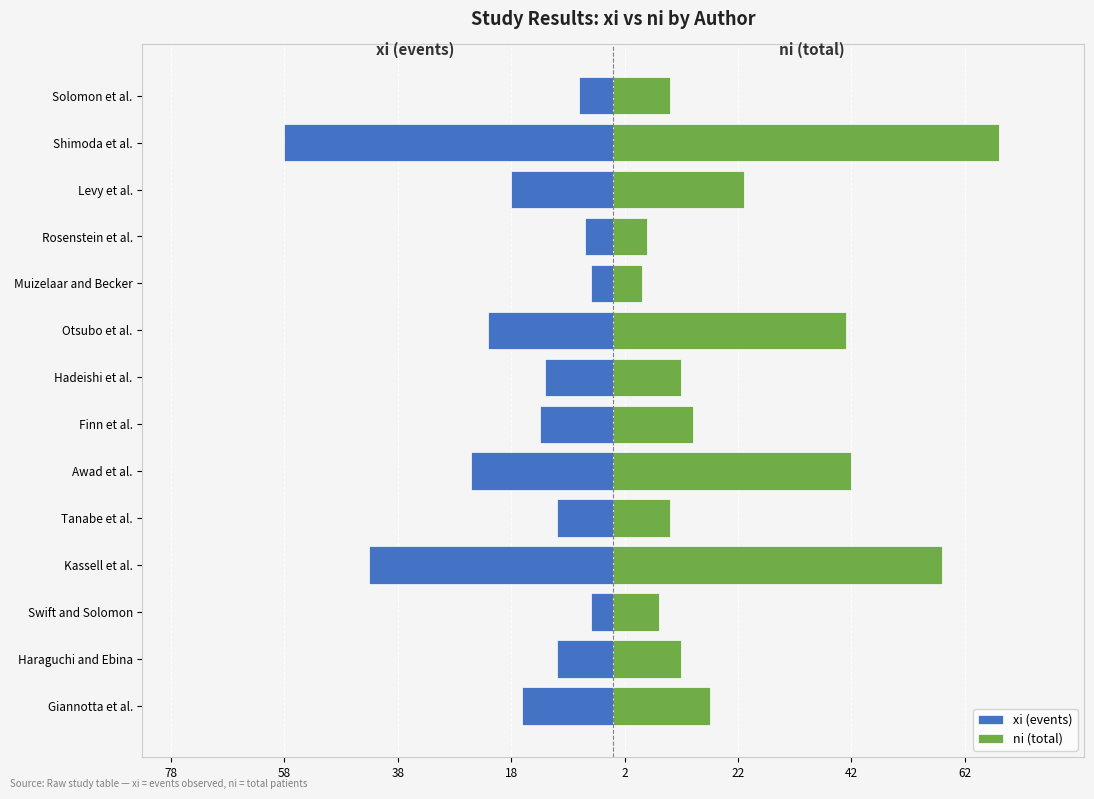

How many series are shown in this chart?

2